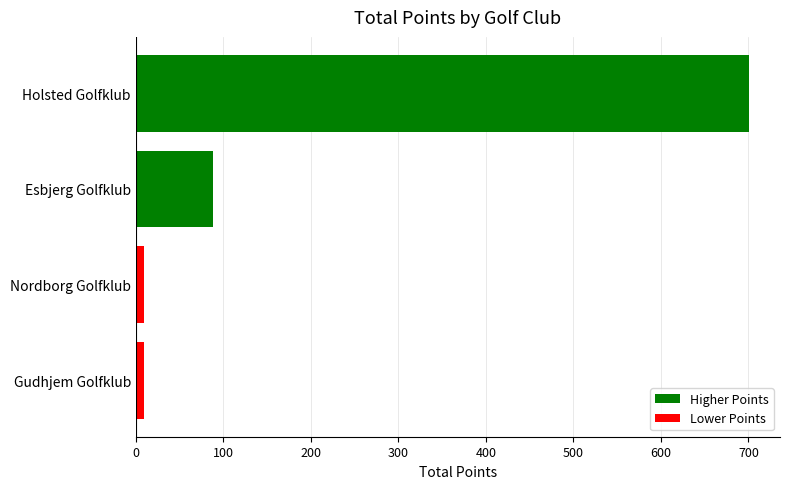

What is the maximum value shown in the chart?

701